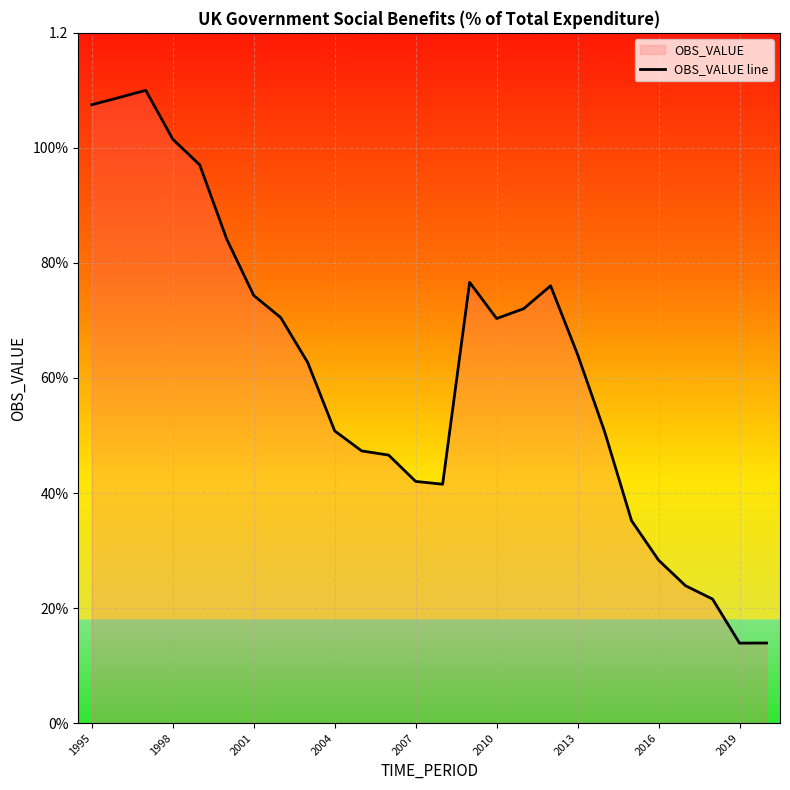

True or false: the data shows 1.1 at 1995.

True